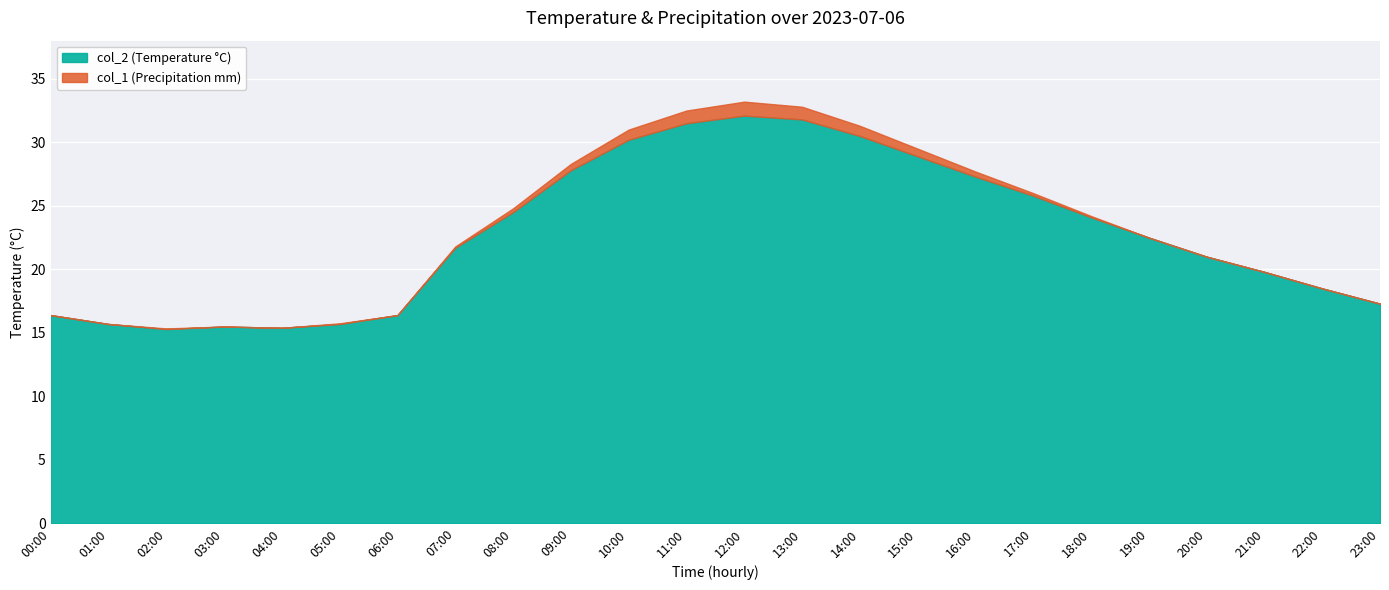

What position from the right is 14:00?

10